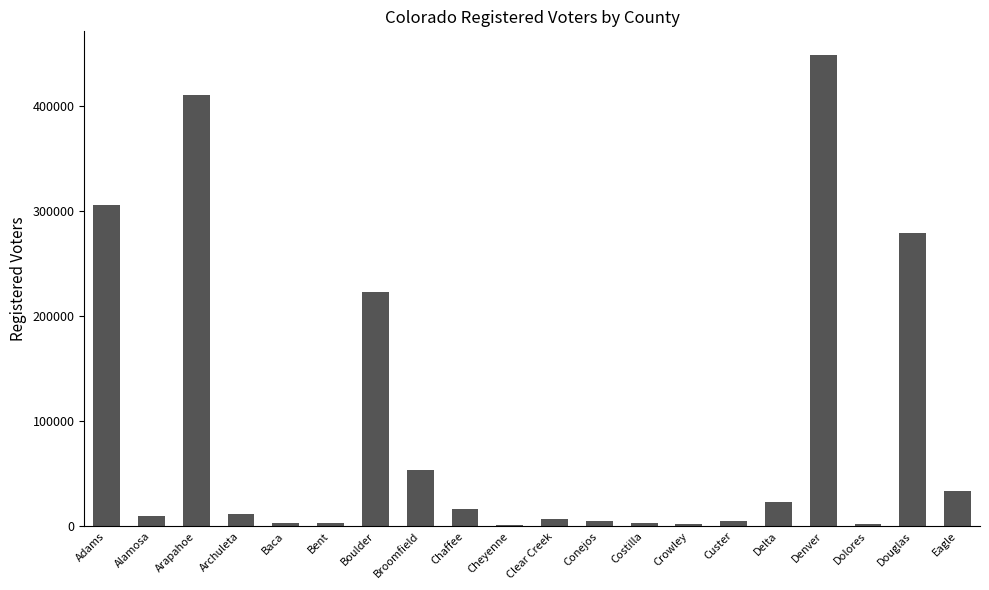

What is the change in value from Adams to Boulder?

-83523